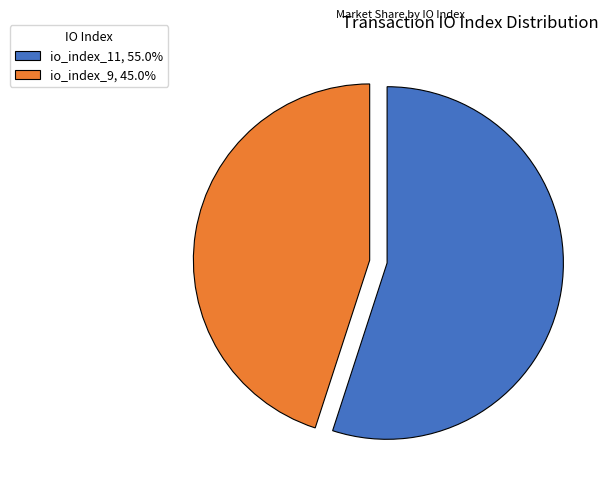

What is the ratio of the value at io_index_11, 55.0% to the value at io_index_9, 45.0%?

1.2